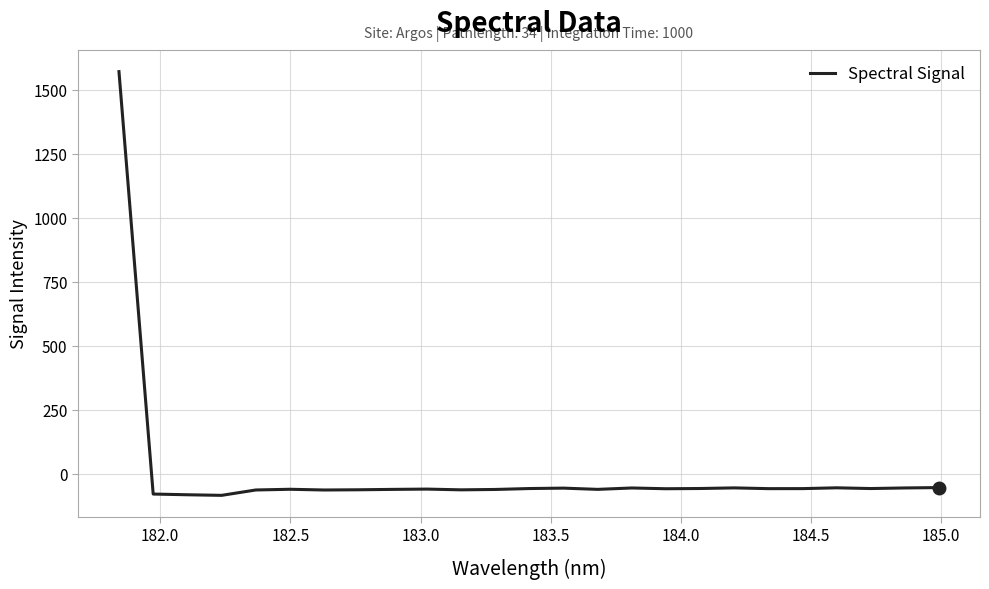

What is the maximum value shown in the chart?

1571.5